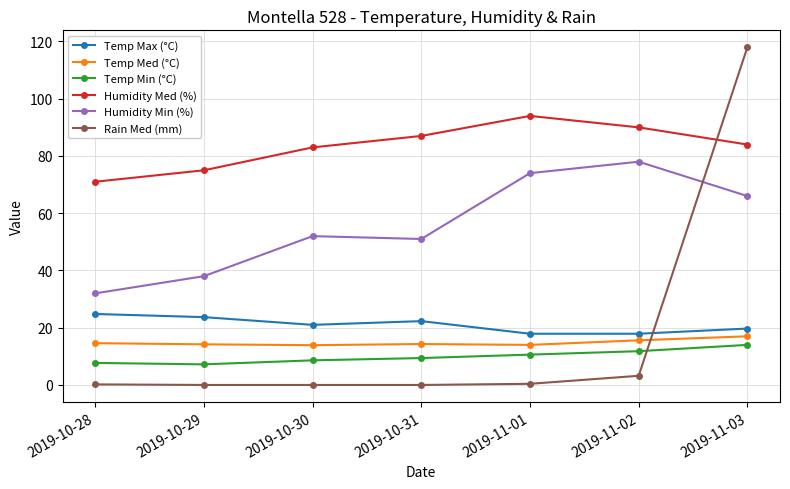

At which label is Rain Med (mm) closest to 59?

2019-11-02